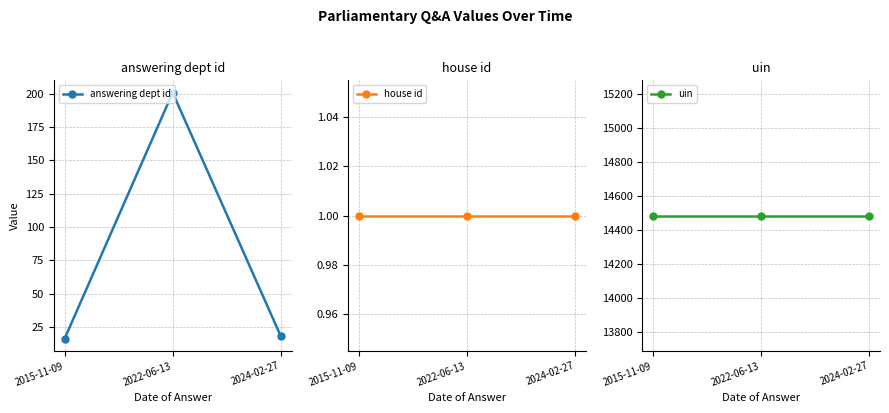

Which series has the largest total across all categories?

uin